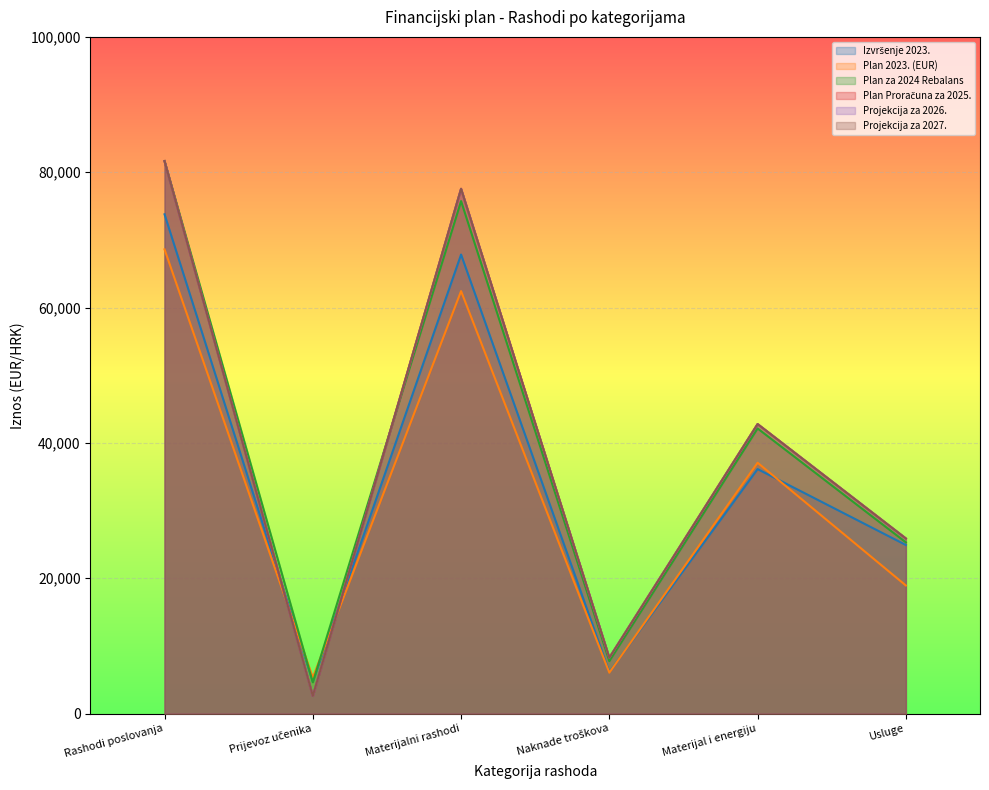

The Plan Proračuna za 2025. series shows 8250.0 at Naknade troškova. True or false?

True